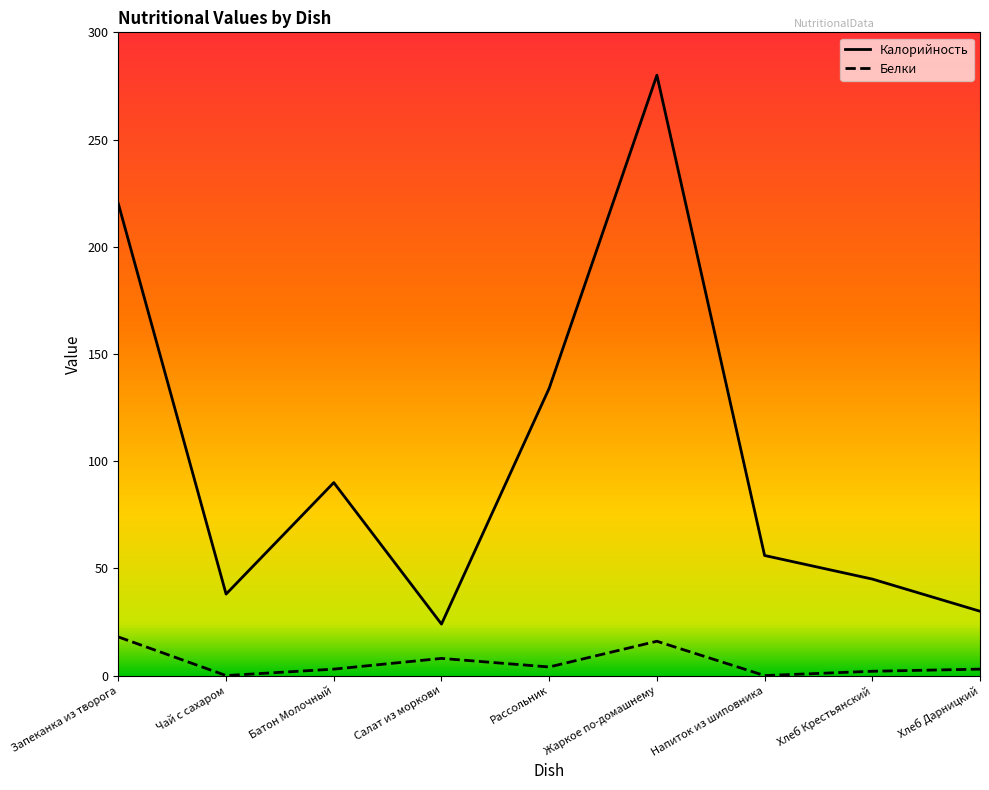

What position from the left is Напиток из шиповника?

7